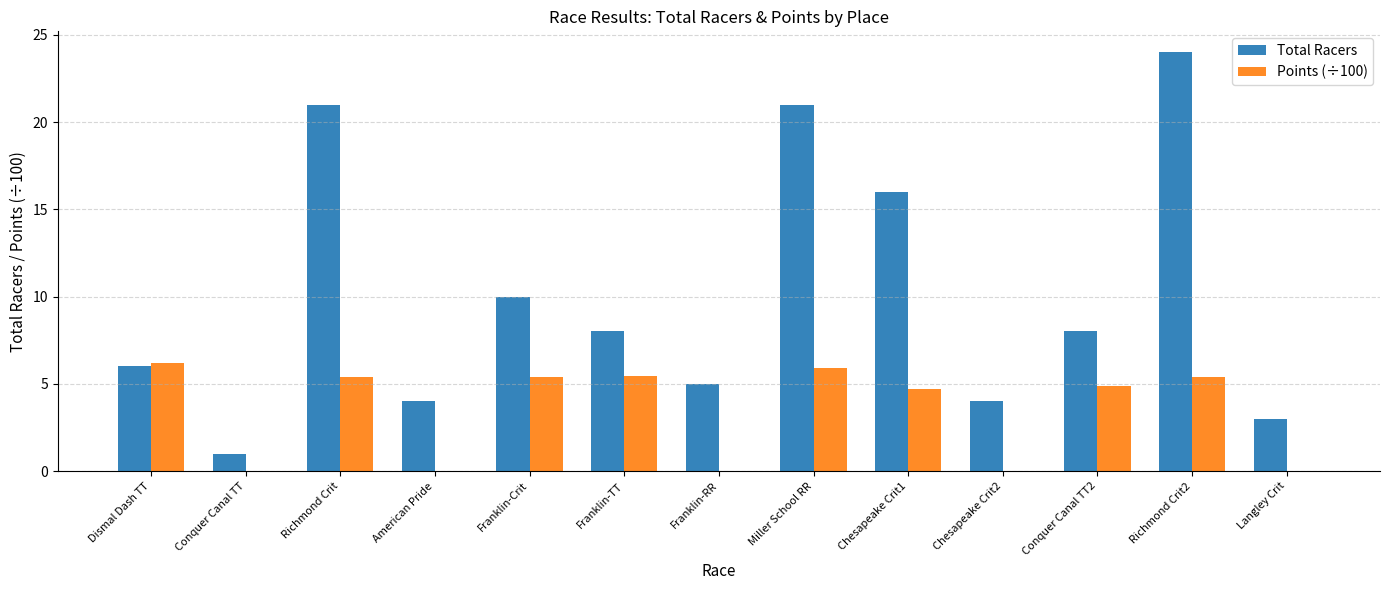

How many values in the Points (÷100) series exceed 4?

8